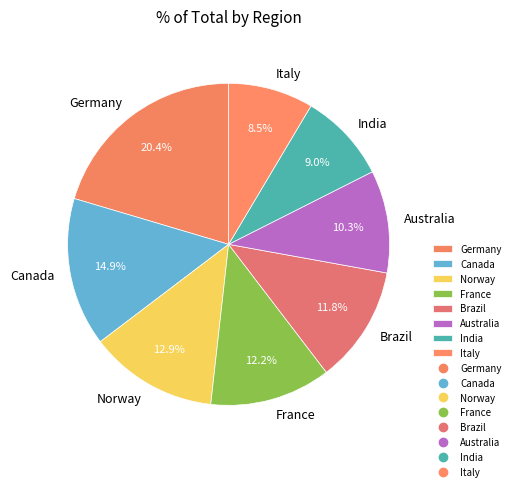

Combined, do Germany and Australia account for over 50%?

No